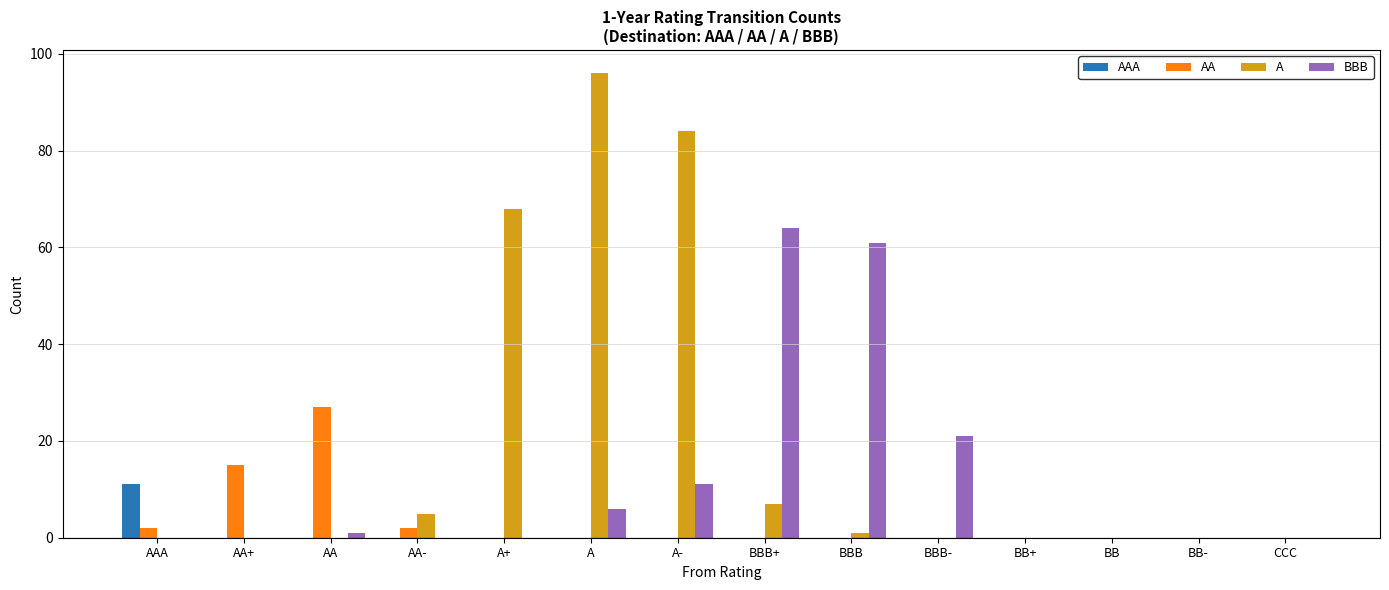

Which series changed the most between AA and AA-?

AA